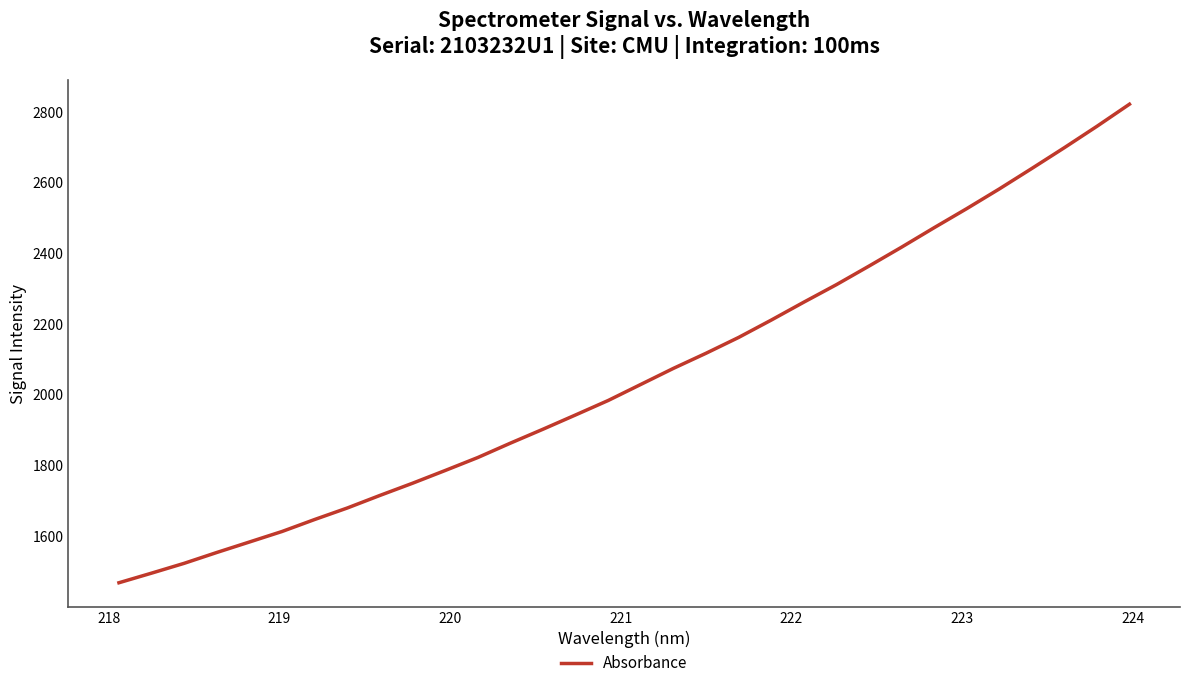

What is the difference between the maximum and minimum values?

1354.3